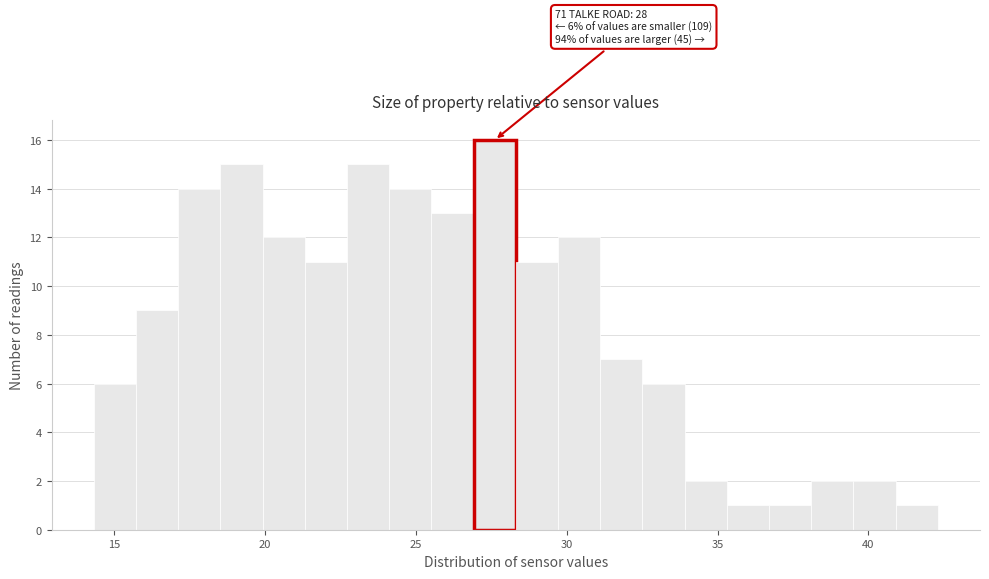

Read against the x-axis, roughly where is the centre of the tallest bar?

27.5